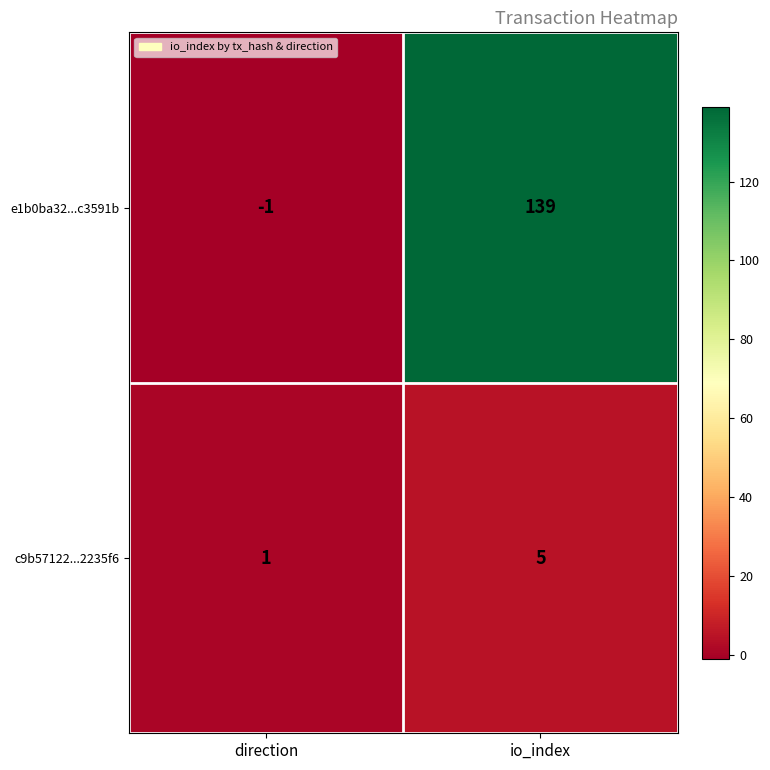

What is the approximate value of c9b57122...2235f6 at io_index?

5